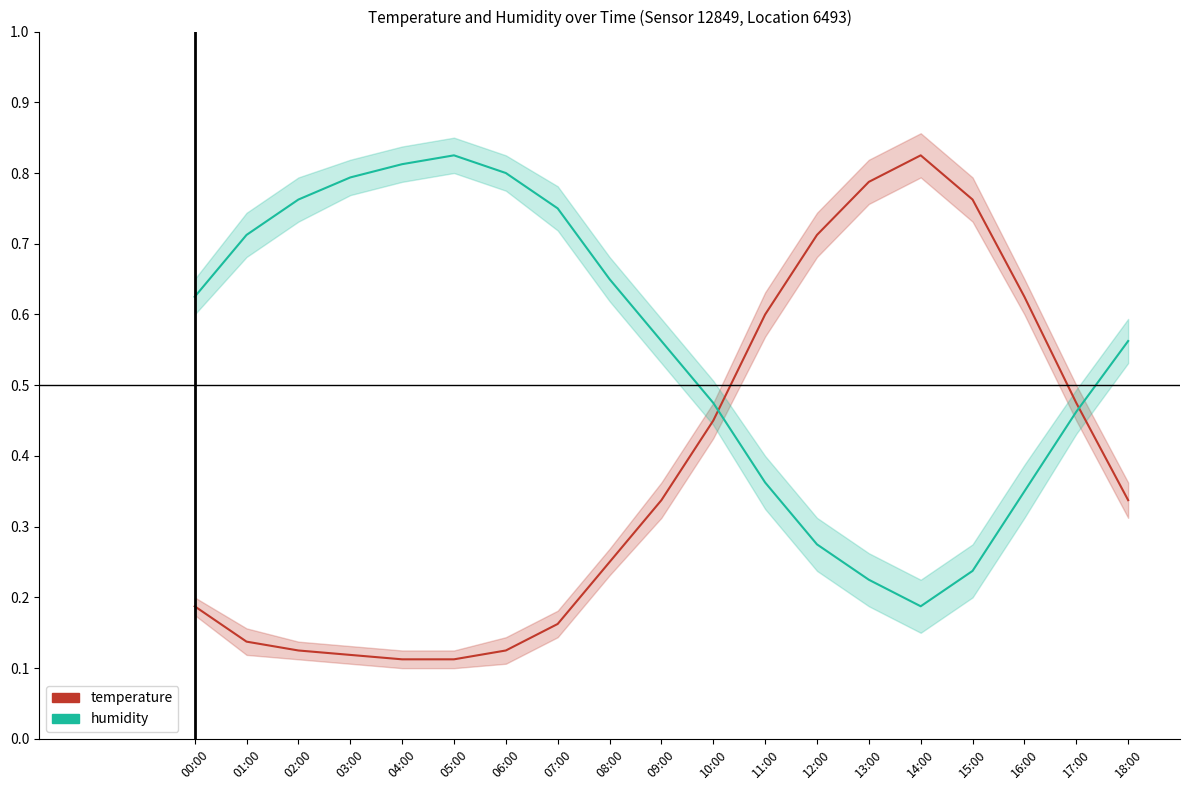

List the series in order of their overall mean, highest first.

humidity, temperature